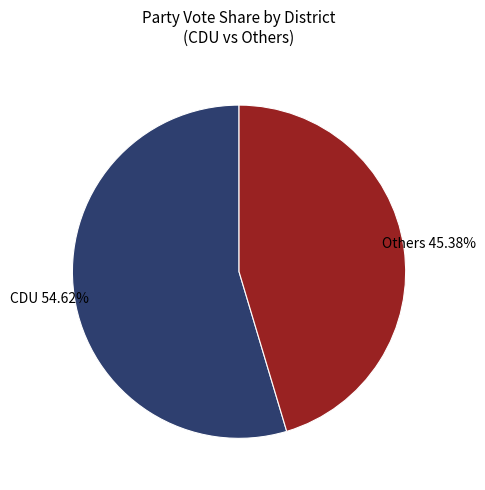

Rank the categories by value from highest to lowest.

CDU, Others